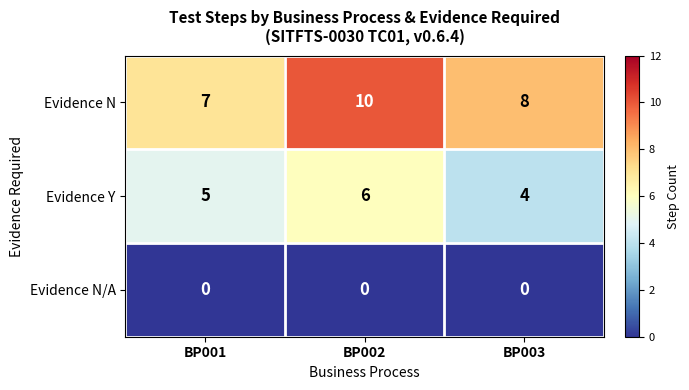

The Evidence N series shows 3 at BP003. True or false?

False